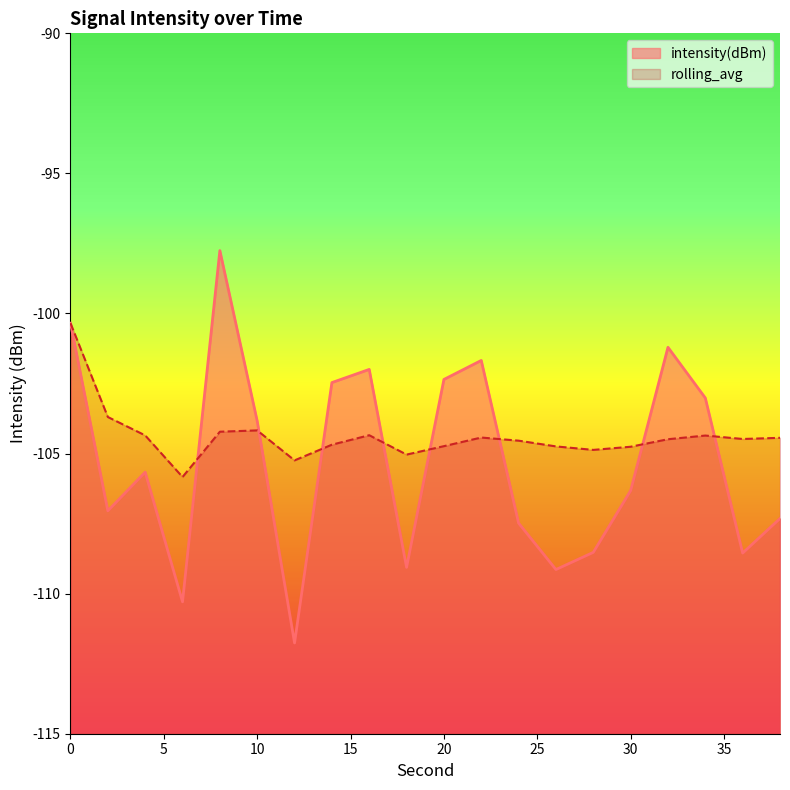

Does the chart have visible grid lines?

No